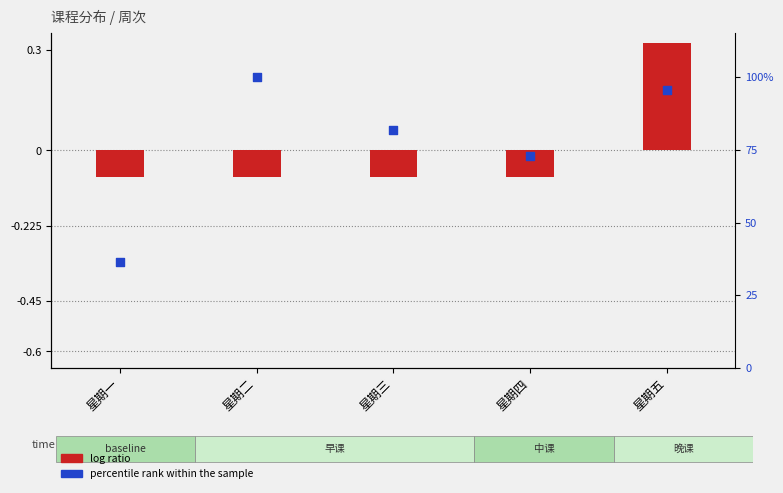

Which series has the largest Y range (max minus min)?

percentile rank within the sample